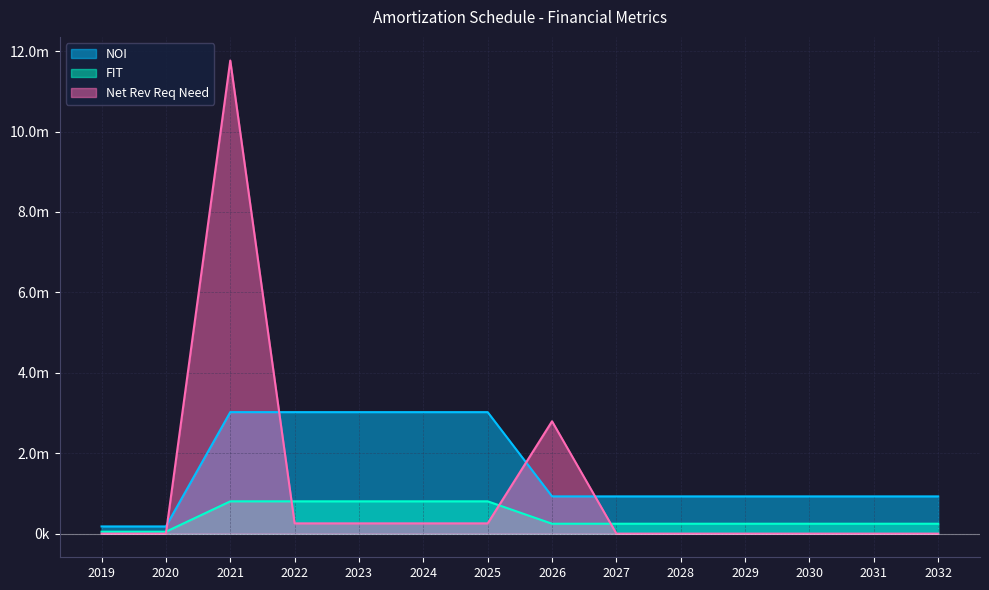

What is the sum of all Net Rev Req Need values?

15578857.2